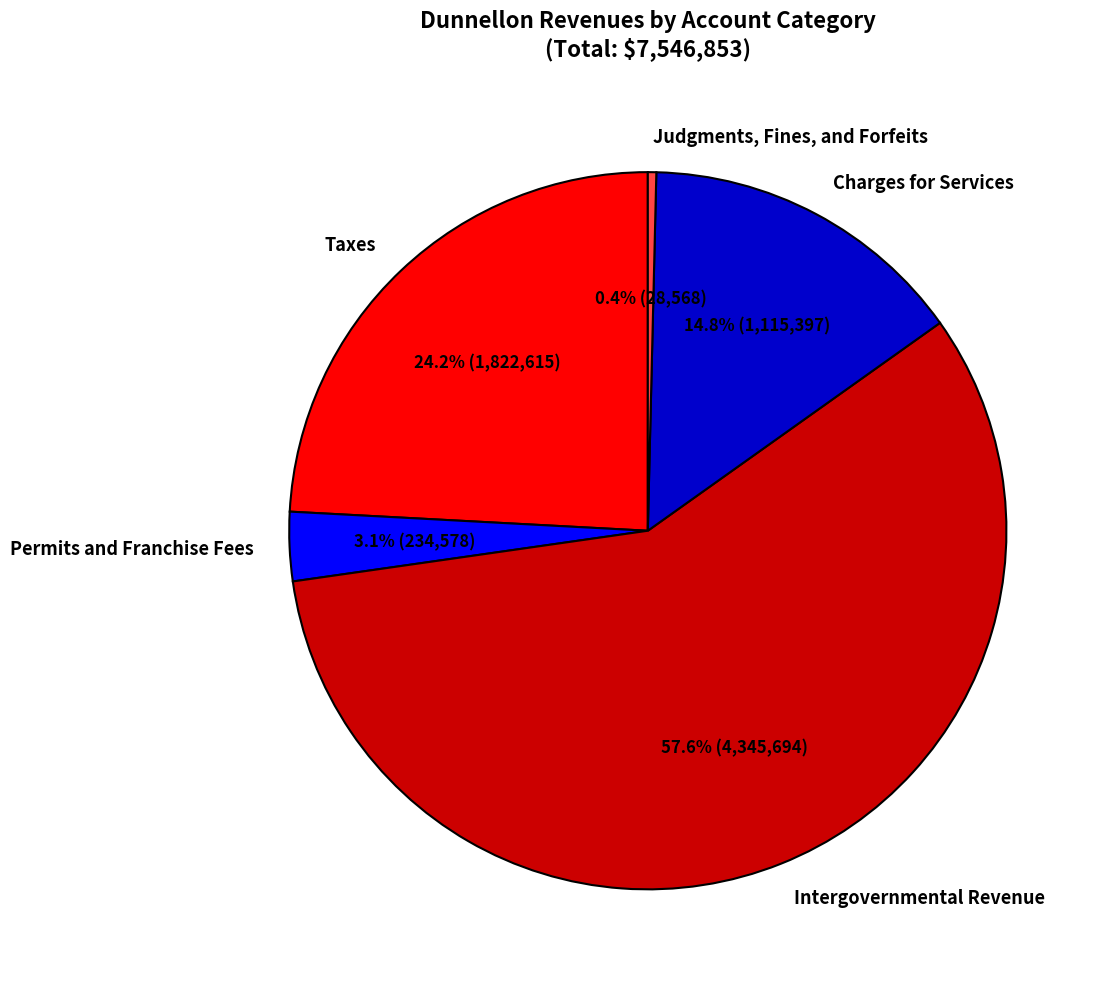

To the nearest percent, what portion does Intergovernmental Revenue represent?

58%